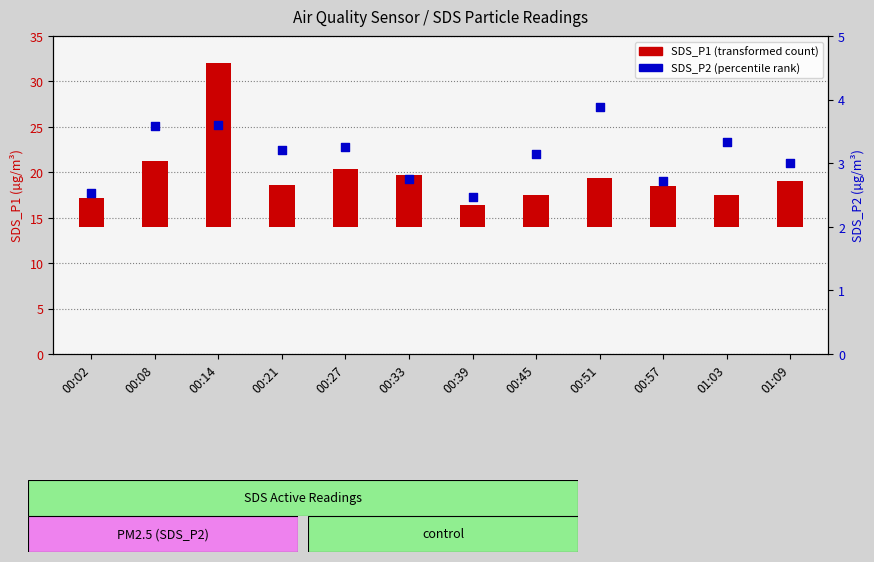

Approximately how many times larger is the value at 00:51 compared to 00:08?

1.1